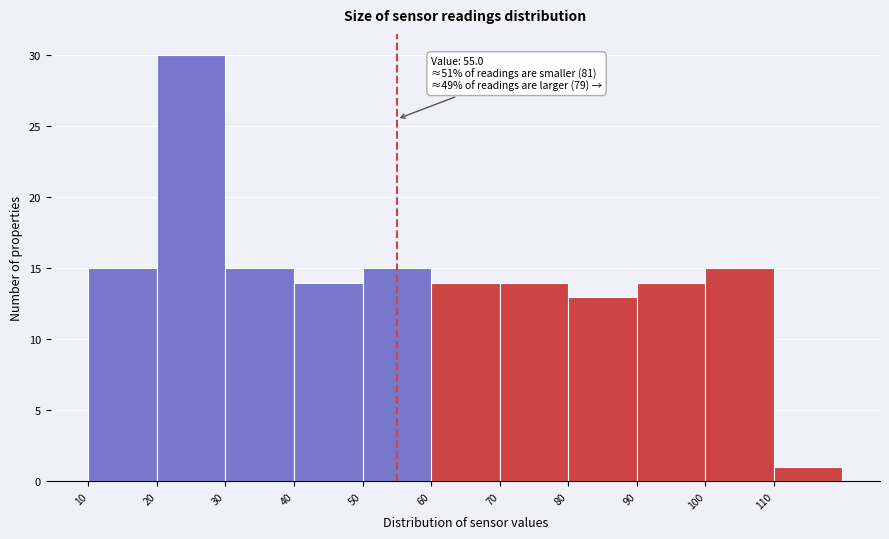

Which range on the x-axis has the tallest bar?

20 to 30